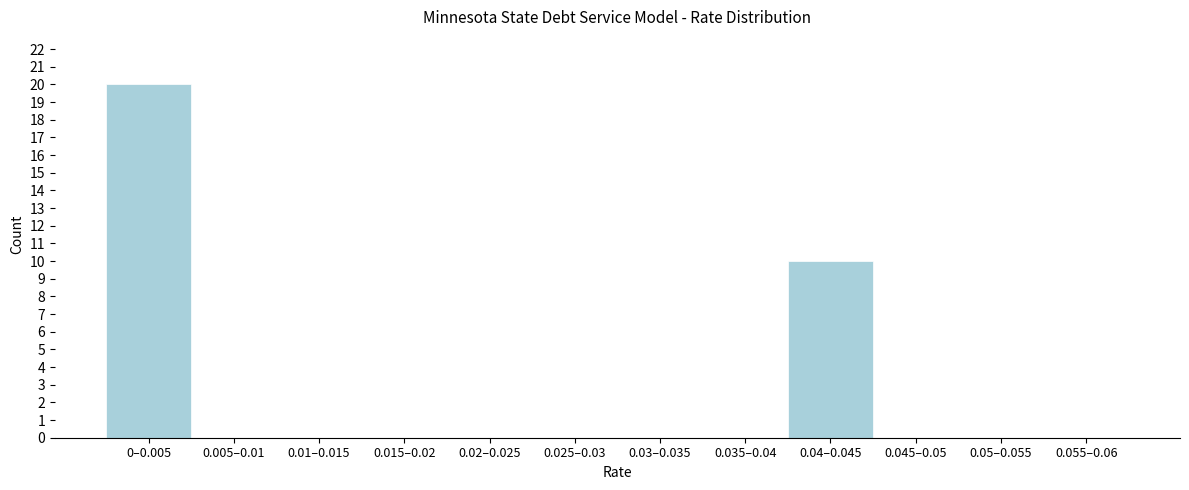

Reading left to right, what are all the values shown in this chart?

0–0.005=20	0.005–0.01=0	0.01–0.015=0	0.015–0.02=0	0.02–0.025=0	0.025–0.03=0	0.03–0.035=0	0.035–0.04=0	0.04–0.045=10	0.045–0.05=0	0.05–0.055=0	0.055–0.06=0